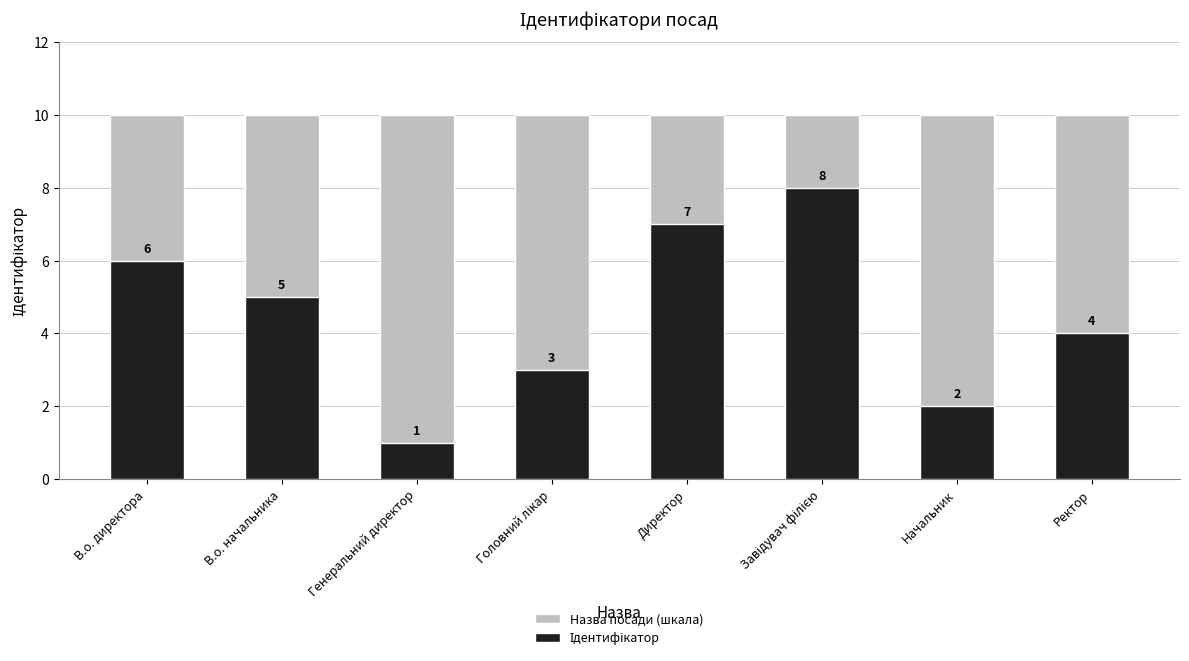

Which category has the highest value across all series?

В.о. директора